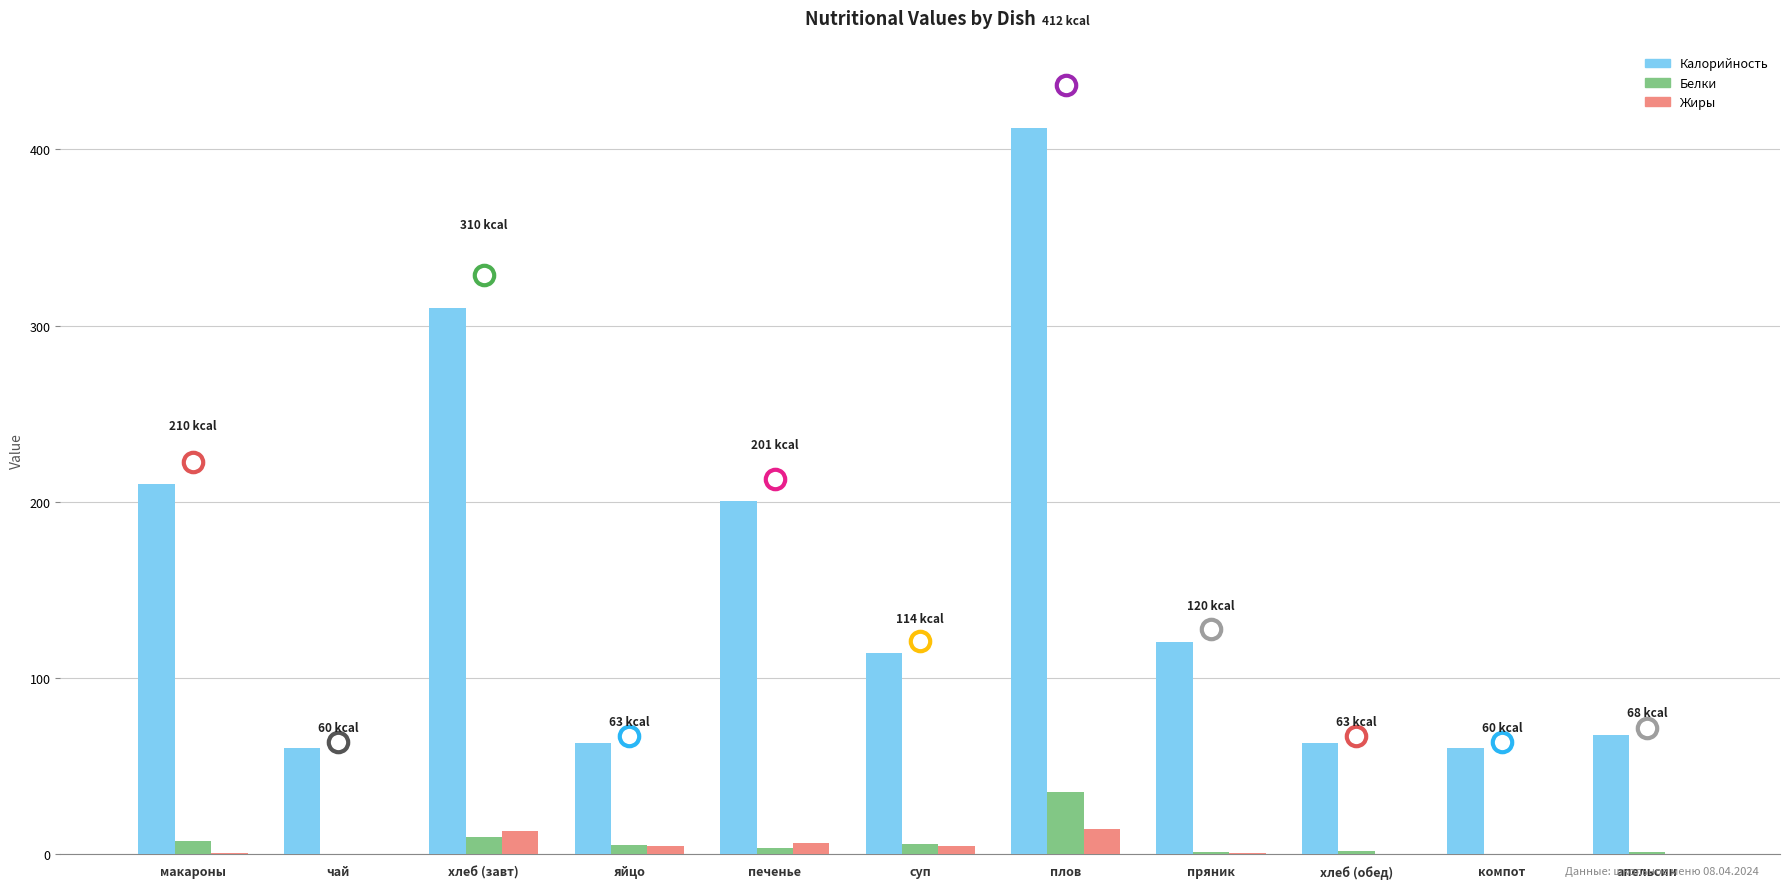

Which series has the largest total across all categories?

Калорийность